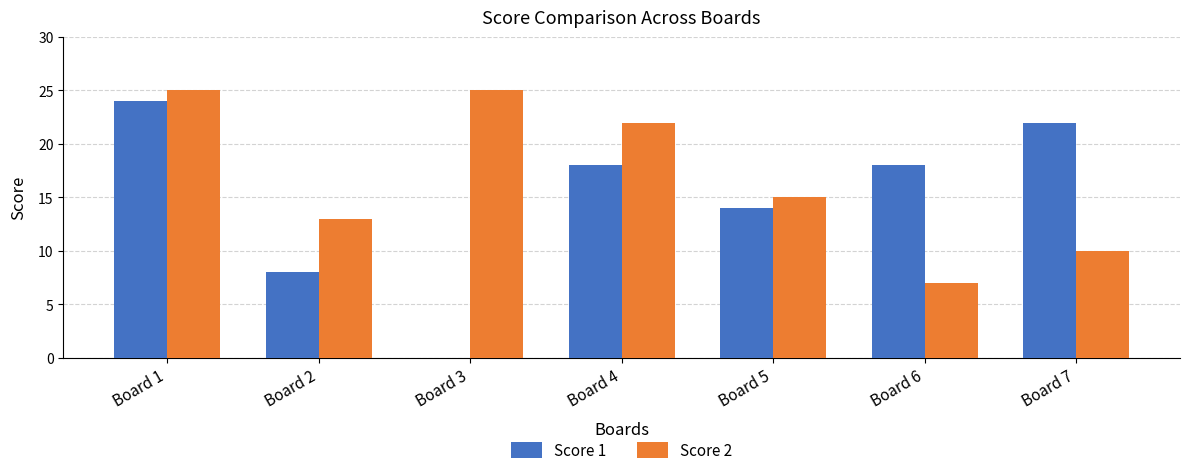

What is the total value across all series at Board 3?

25